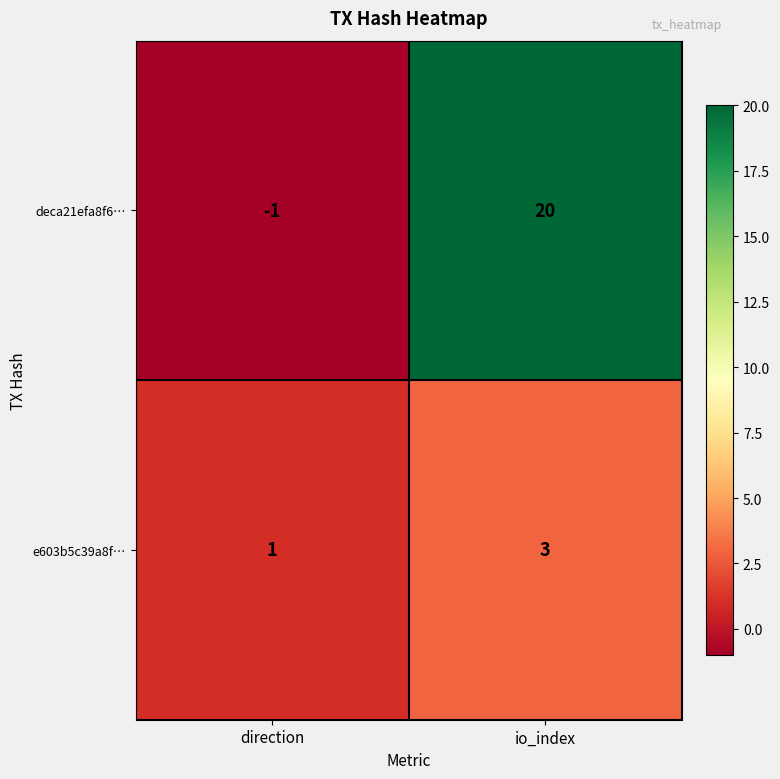

At io_index, list the series in order from largest to smallest.

deca21efa8f6…, e603b5c39a8f…